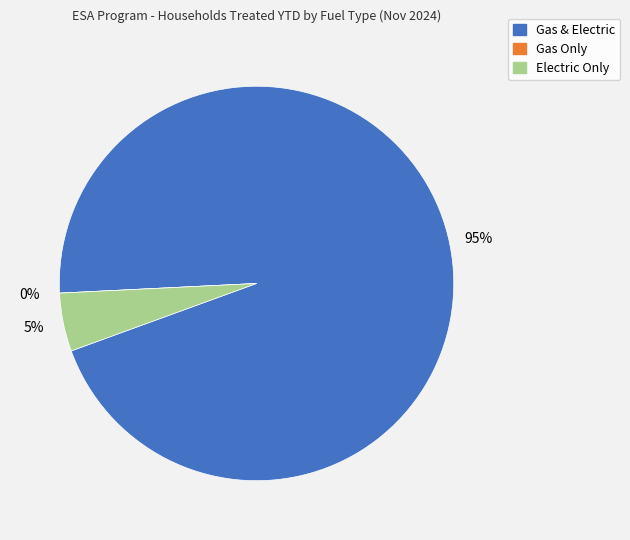

To the nearest percent, what is the average slice percentage?

33%